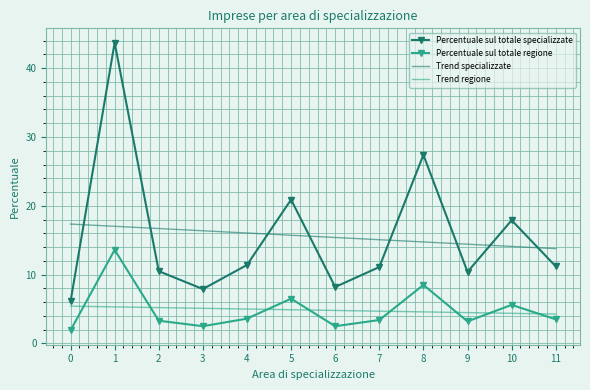

True or false: Percentuale sul totale specializzate and Trend regione cross at least once.

False